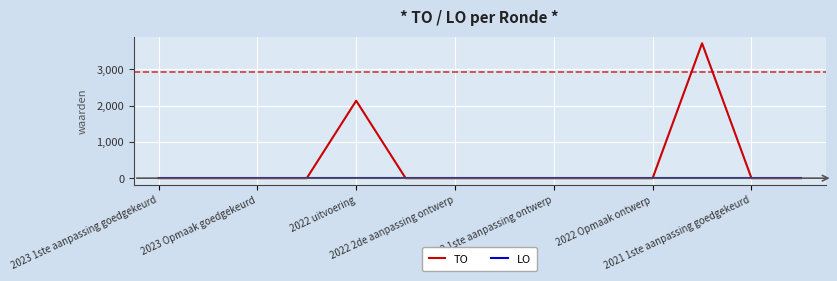

Reading left to right, what are all the values shown in this chart?

TO: 0	0	0	0	2134	0	0	0	0	0	0	3718	0	0
LO: 0	0	0	0	0	0	0	0	0	0	0	0	0	0